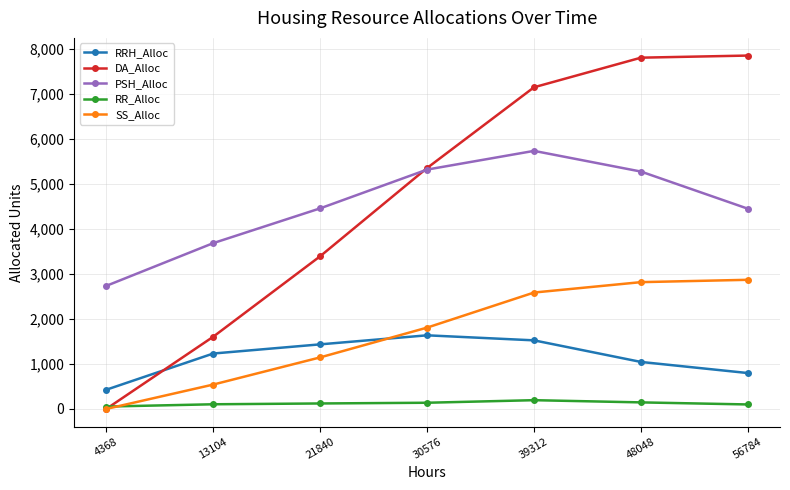

In RRH_Alloc, how many points are higher than both neighbors (excluding endpoints)?

1